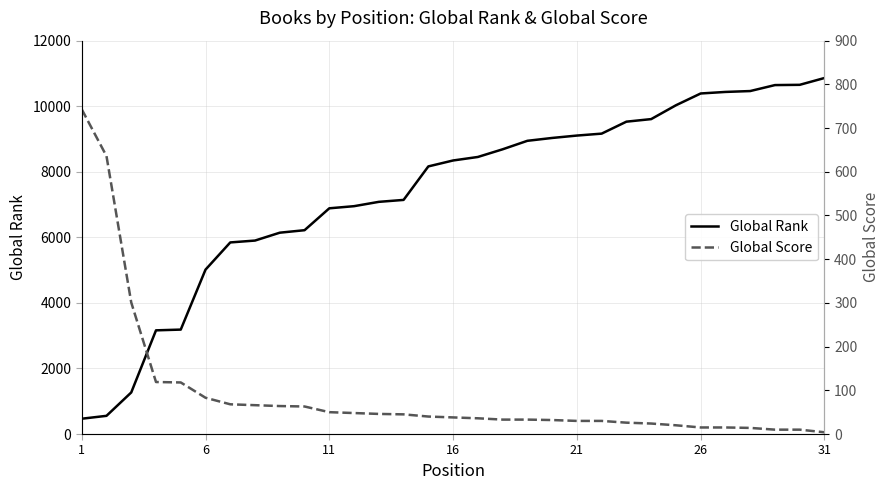

Reading left to right, transcribe all the data shown in this chart.

Global Rank: 467	555	1268	3163	3186	5015	5845	5902	6142	6218	6886	6951	7083	7142	8164	8345	8452	8686	8945	9032	9105	9164	9529	9607	10029	10389	10436	10463	10645	10653	10861
Global Score: 743	636	301	119	118	83	68	66	64	63	50	48	46	45	40	38	36	33	33	32	30	30	26	24	20	15	15	14	10	10	4